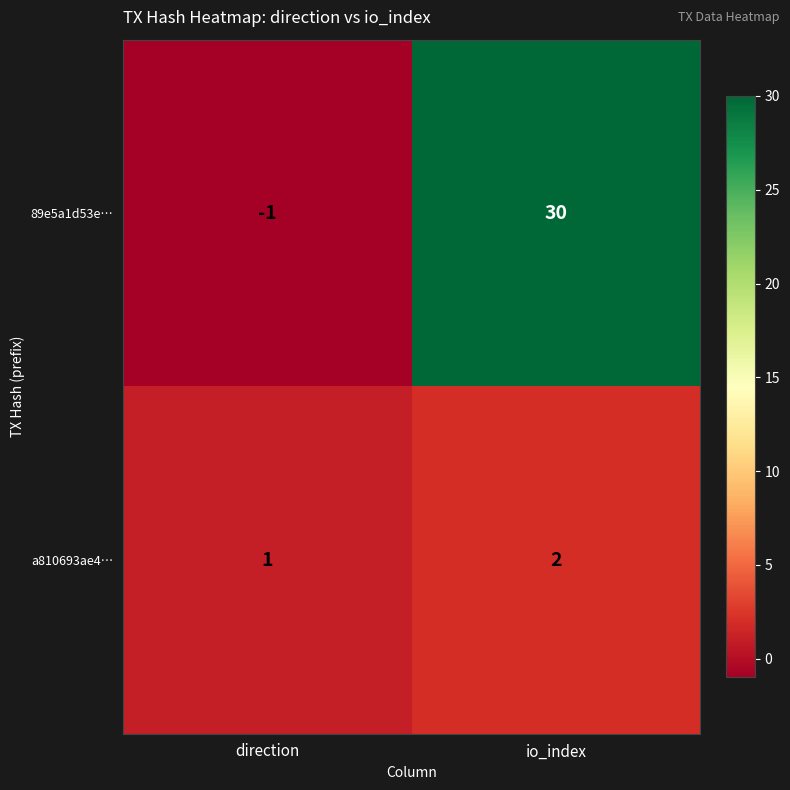

The a810693ae4… series shows 2 at io_index. True or false?

True